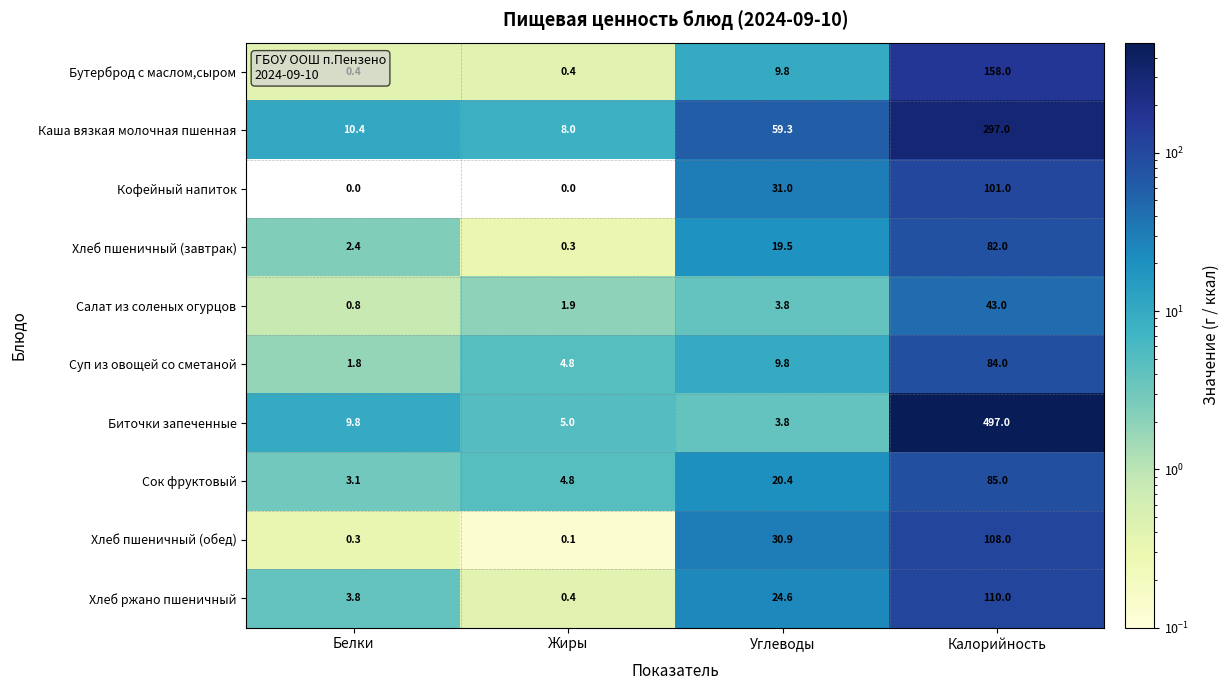

At which label does Хлеб пшеничный (завтрак) first exceed 19?

Углеводы